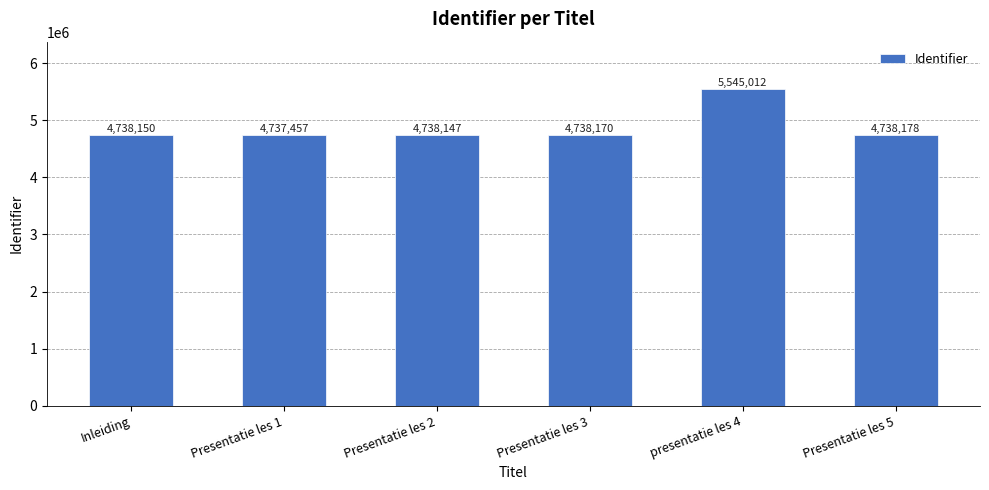

What is the change in value from Presentatie les 2 to Presentatie les 3?

+23